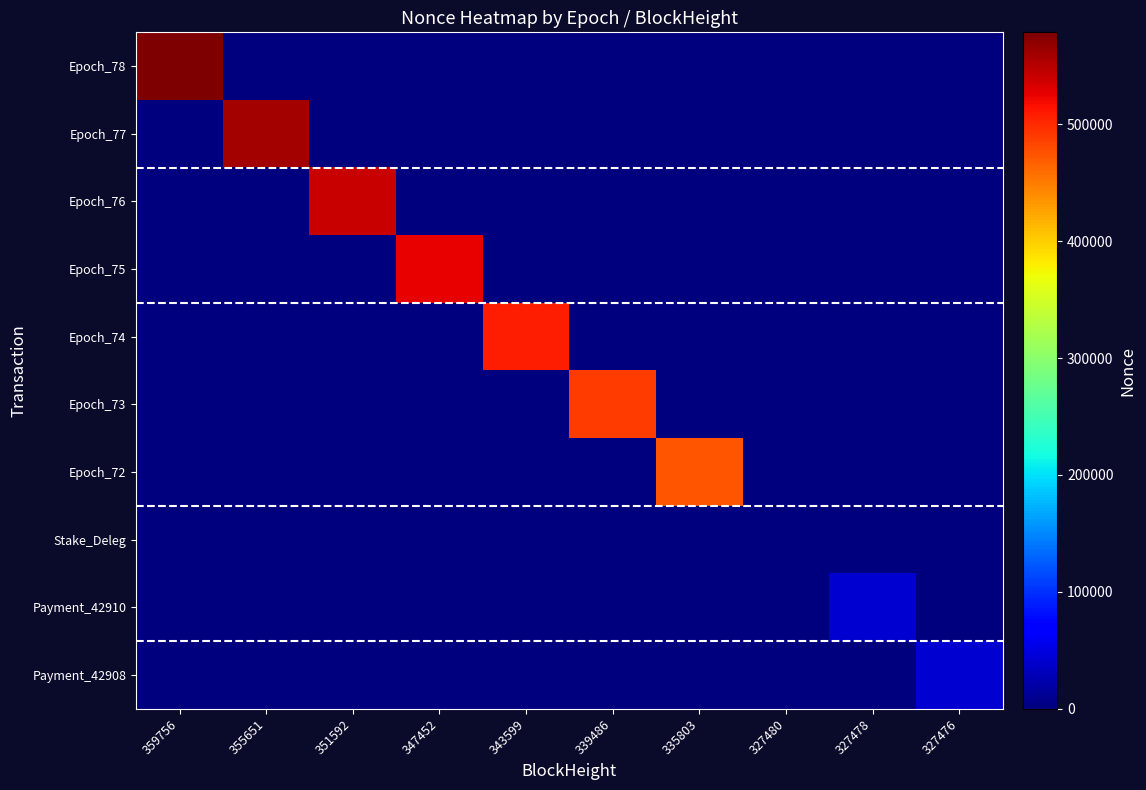

Reading right to left, transcribe all the data shown in this chart.

Epoch_78: 327476=0	327478=0	327480=0	335803=0	339486=0	343599=0	347452=0	351592=0	355651=0	359756=578488
Epoch_77: 327476=0	327478=0	327480=0	335803=0	339486=0	343599=0	347452=0	351592=0	355651=559879	359756=0
Epoch_76: 327476=0	327478=0	327480=0	335803=0	339486=0	343599=0	347452=0	351592=541538	355651=0	359756=0
Epoch_75: 327476=0	327478=0	327480=0	335803=0	339486=0	343599=0	347452=524301	351592=0	355651=0	359756=0
Epoch_74: 327476=0	327478=0	327480=0	335803=0	339486=0	343599=506745	347452=0	351592=0	355651=0	359756=0
Epoch_73: 327476=0	327478=0	327480=0	335803=0	339486=489701	343599=0	347452=0	351592=0	355651=0	359756=0
Epoch_72: 327476=0	327478=0	327480=0	335803=473905	339486=0	343599=0	347452=0	351592=0	355651=0	359756=0
Stake_Deleg: 327476=0	327478=0	327480=0	335803=0	339486=0	343599=0	347452=0	351592=0	355651=0	359756=0
Payment_42910: 327476=0	327478=42910	327480=0	335803=0	339486=0	343599=0	347452=0	351592=0	355651=0	359756=0
Payment_42908: 327476=42908	327478=0	327480=0	335803=0	339486=0	343599=0	347452=0	351592=0	355651=0	359756=0